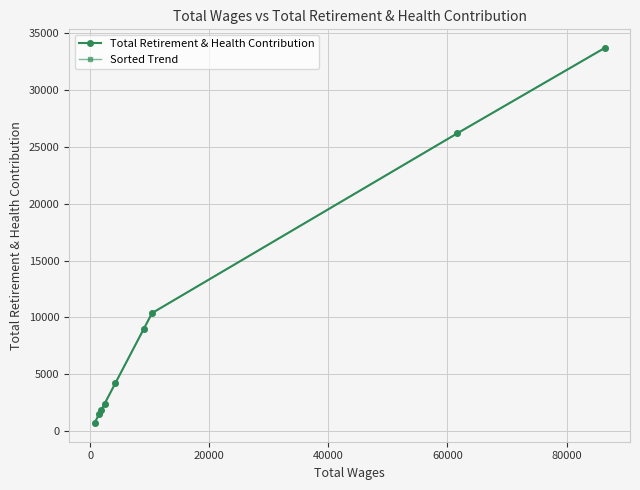

True or false: Sorted Trend and Total Retirement & Health Contribution intersect in this chart.

False